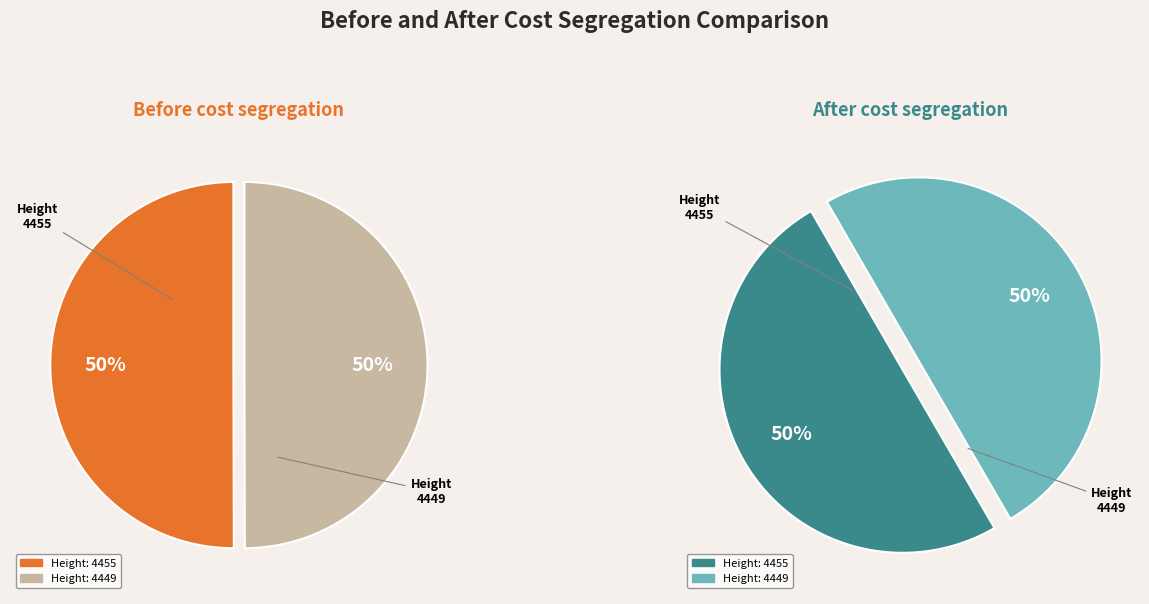

What is the change in value from 4455 to 4449?

-6